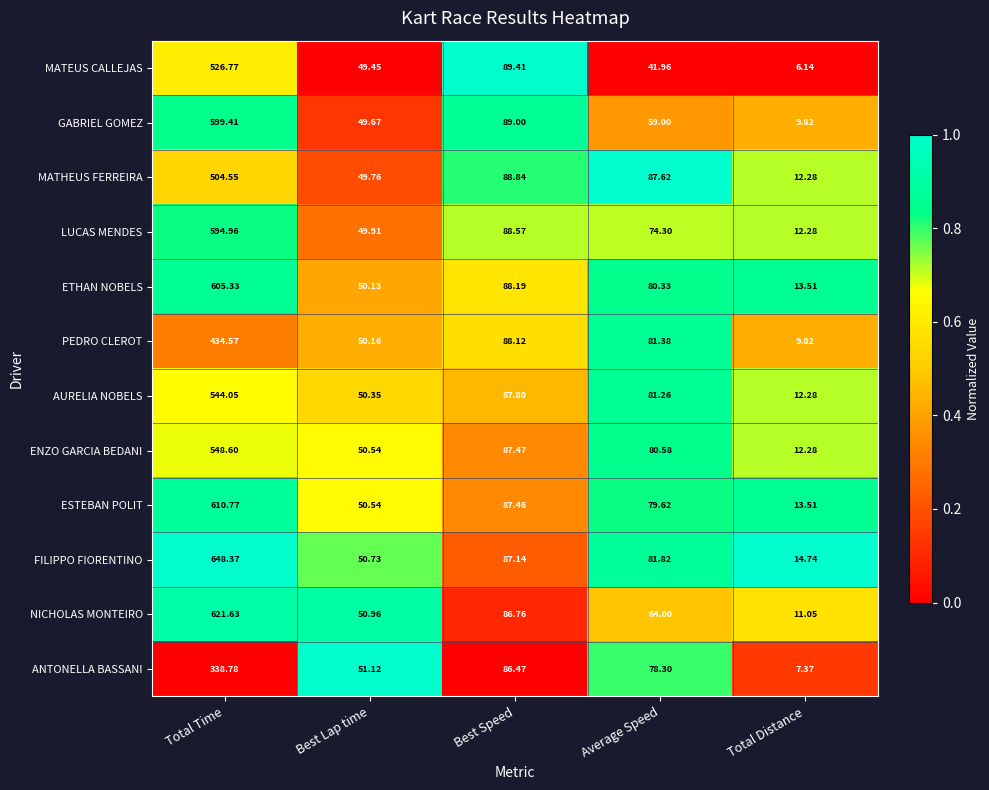

Is the value of ETHAN NOBELS at Total Distance greater than the value of MATEUS CALLEJAS at Total Time?

No